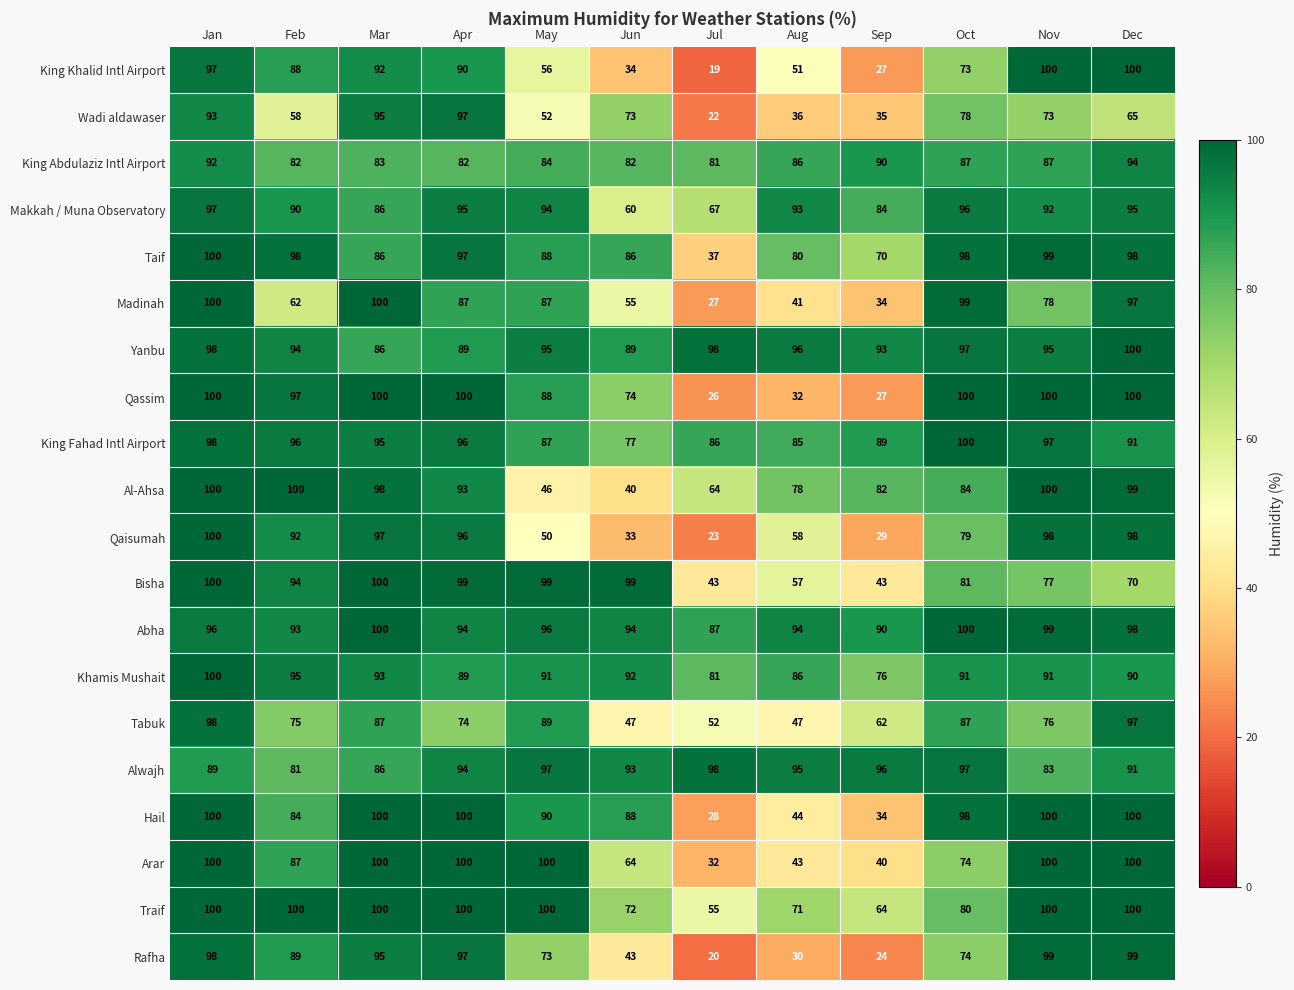

What is the minimum value for King Fahad Intl Airport?

77